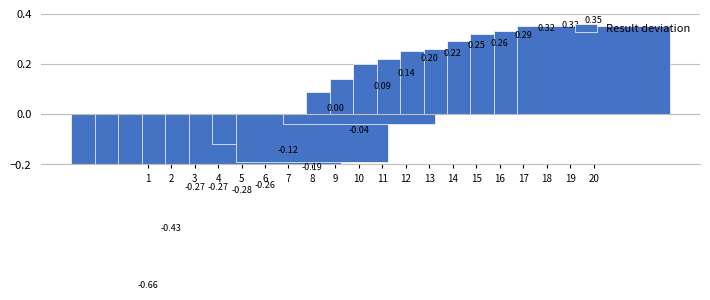

Is it true that the value at 15 is 0.4?

False